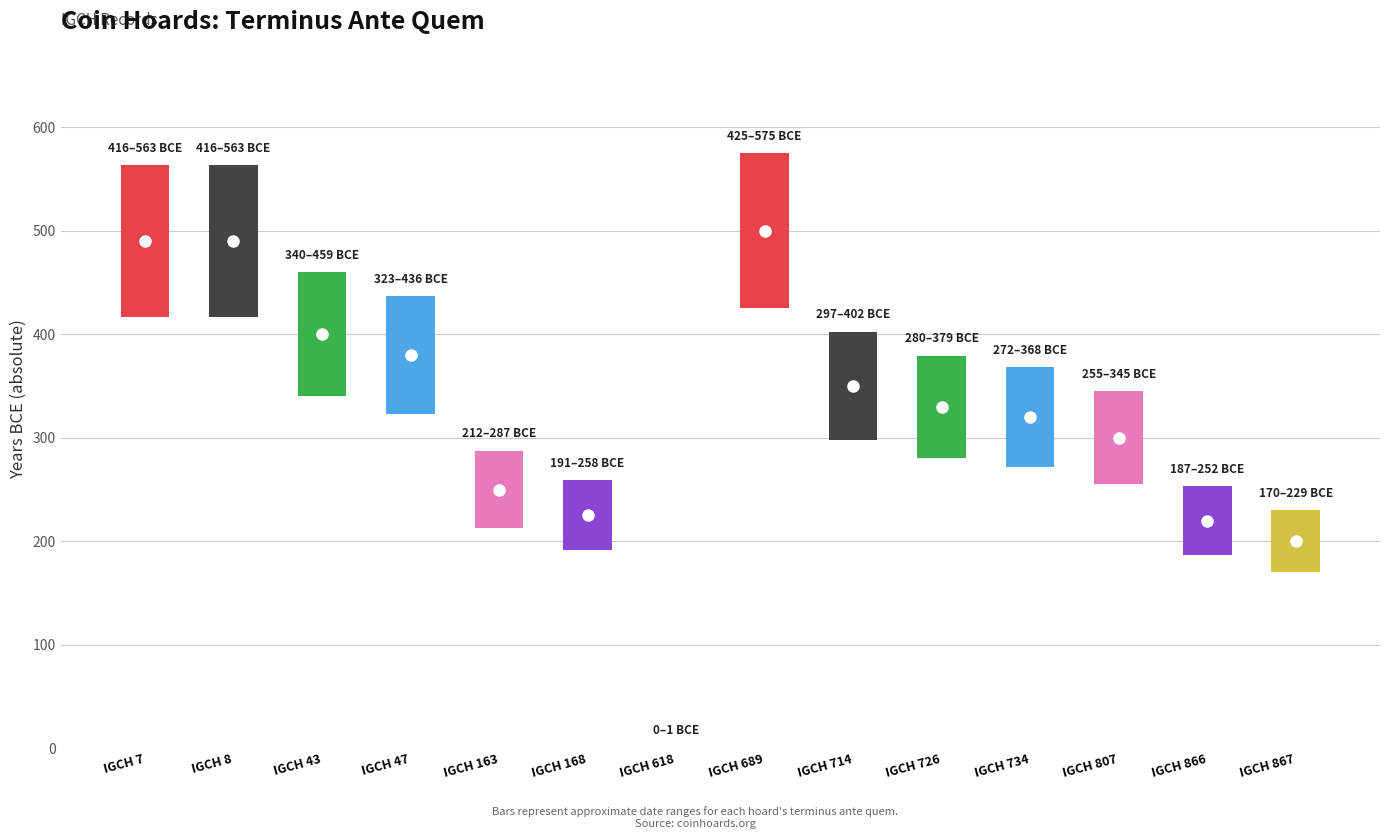

How many distinct data groups are displayed?

1